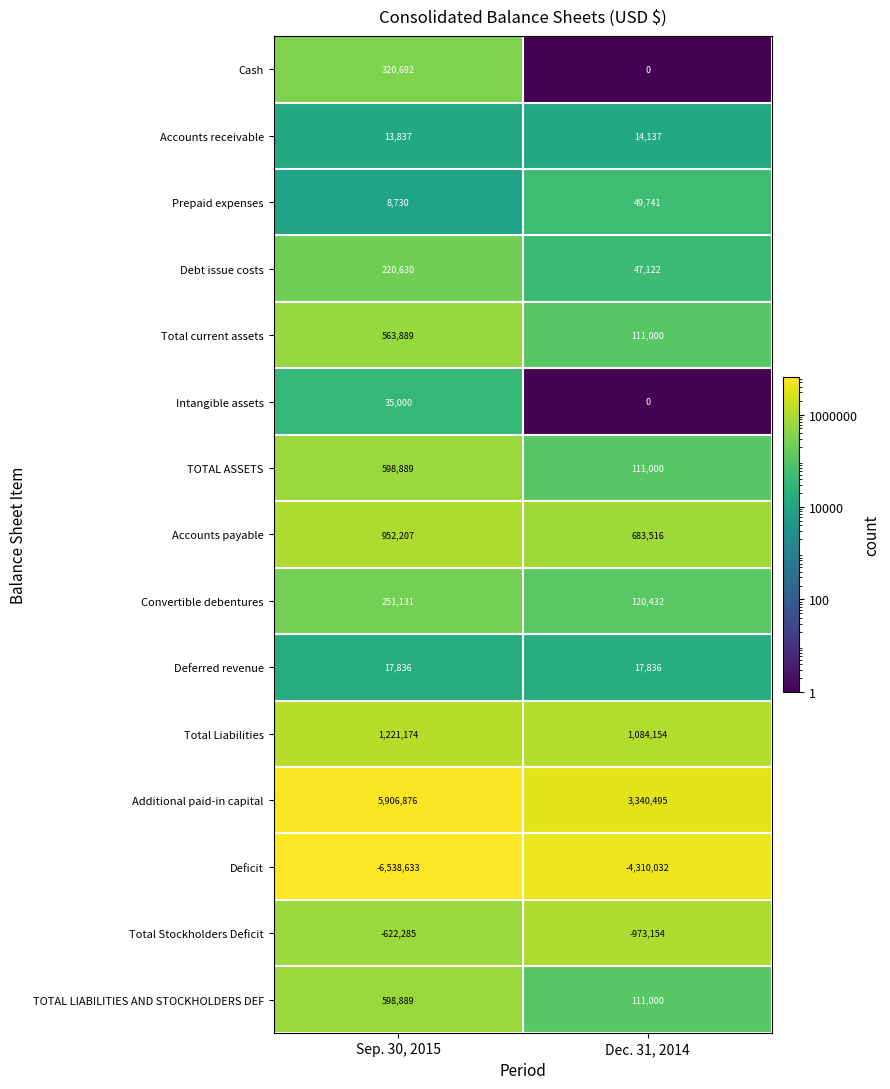

How many series are shown in this chart?

15